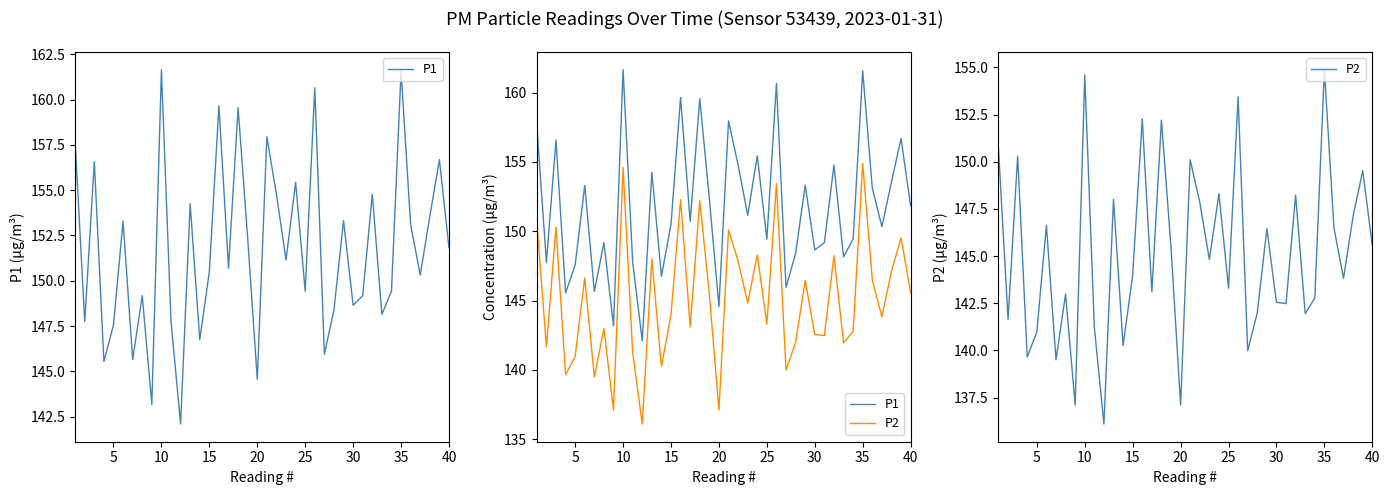

At how many categories does at least one series exceed 161?

2